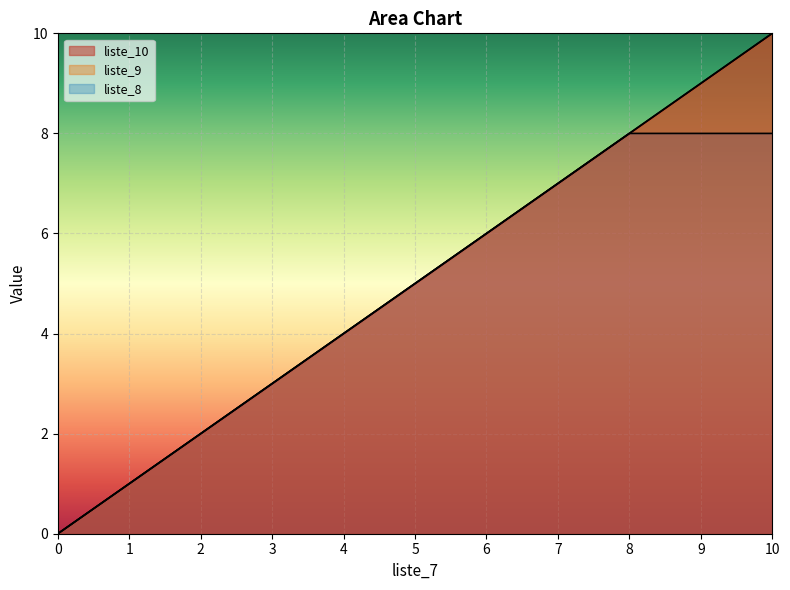

True or false: liste_8 and liste_10 intersect in this chart.

False